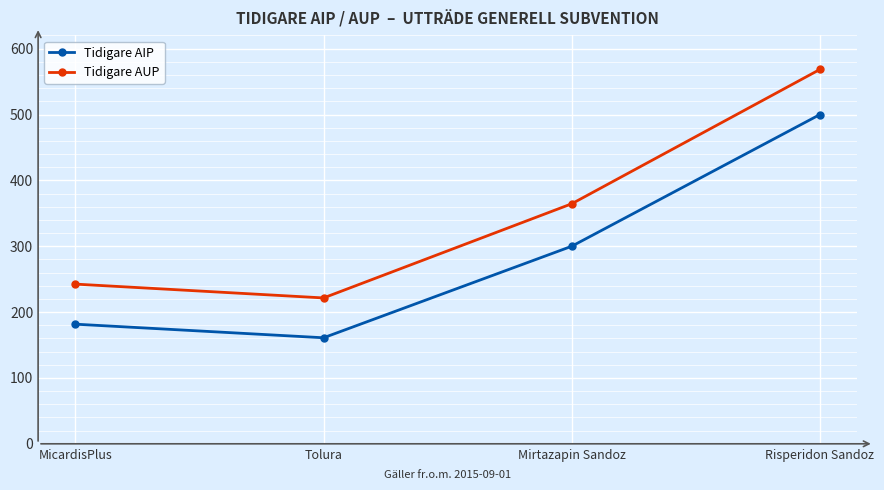

True or false: Tidigare AUP and Tidigare AIP intersect in this chart.

False